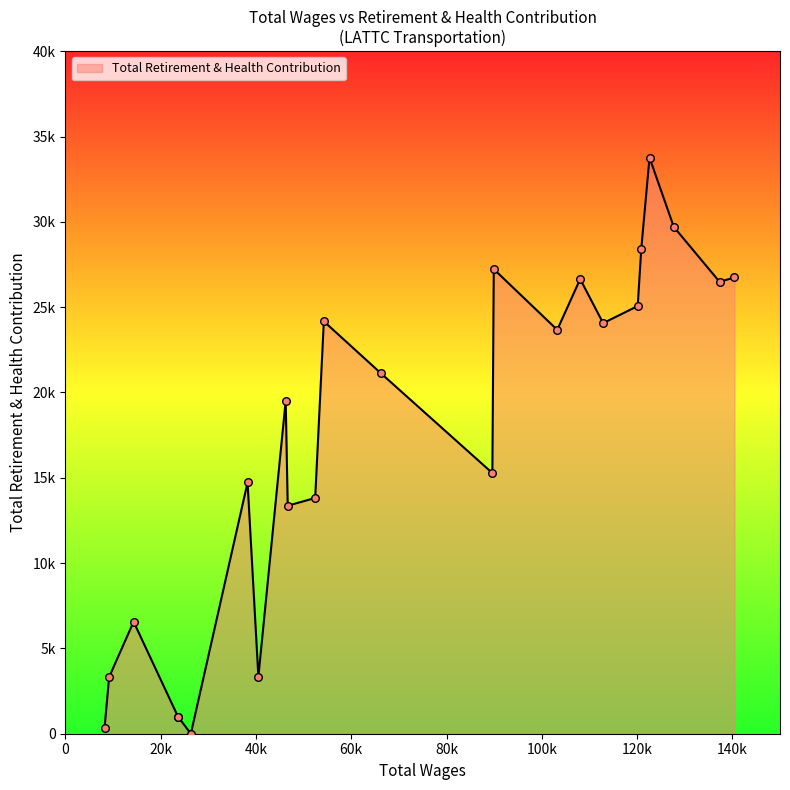

What is the ratio of the value at 6 to the value at 7?

0.9